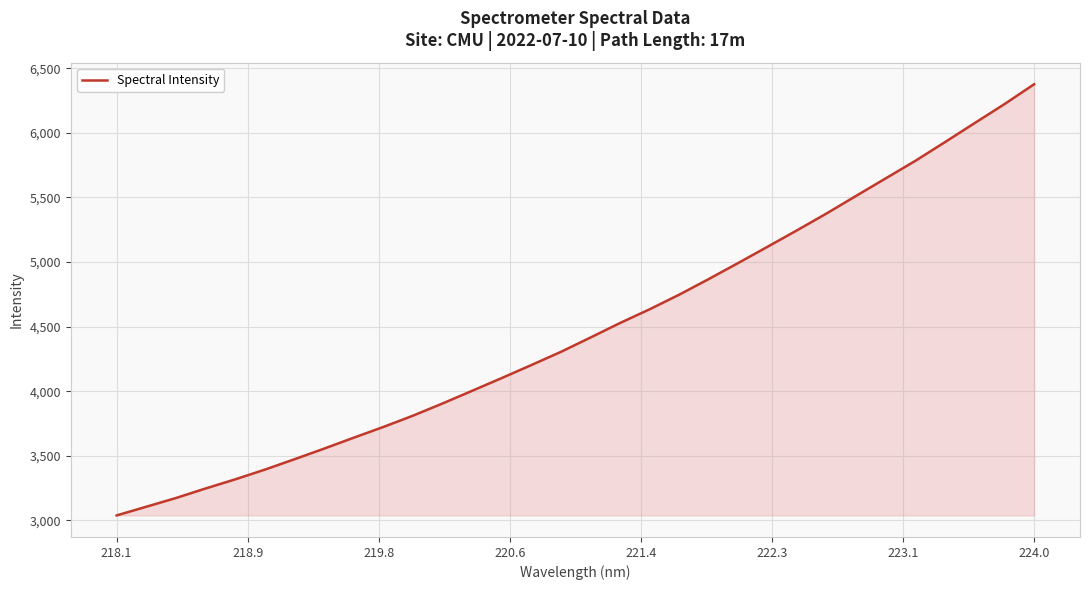

Does the chart display data point markers on the line(s)?

No